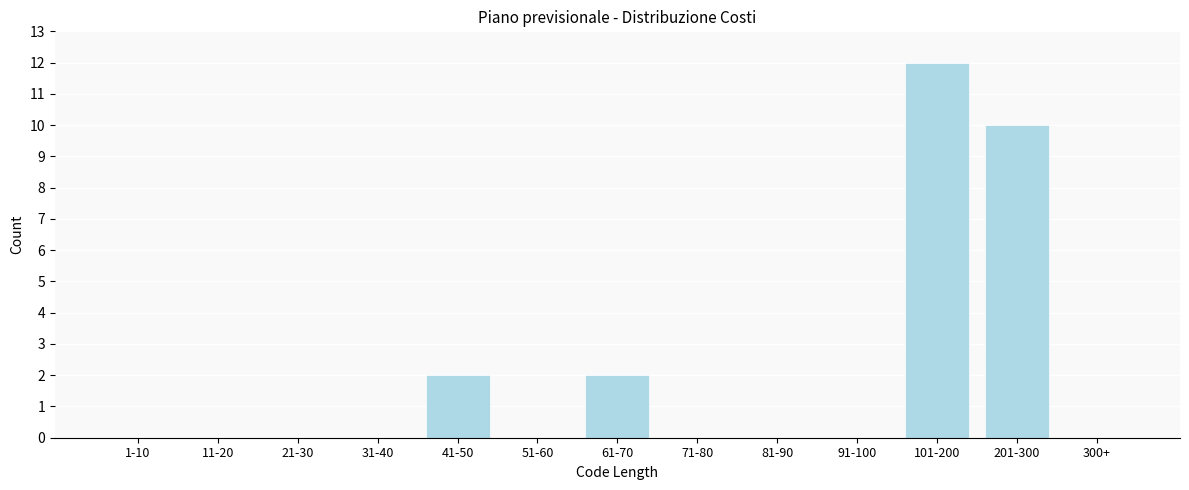

Reading right to left, list all the values displayed in this chart.

300+=0	201-300=10	101-200=12	91-100=0	81-90=0	71-80=0	61-70=2	51-60=0	41-50=2	31-40=0	21-30=0	11-20=0	1-10=0